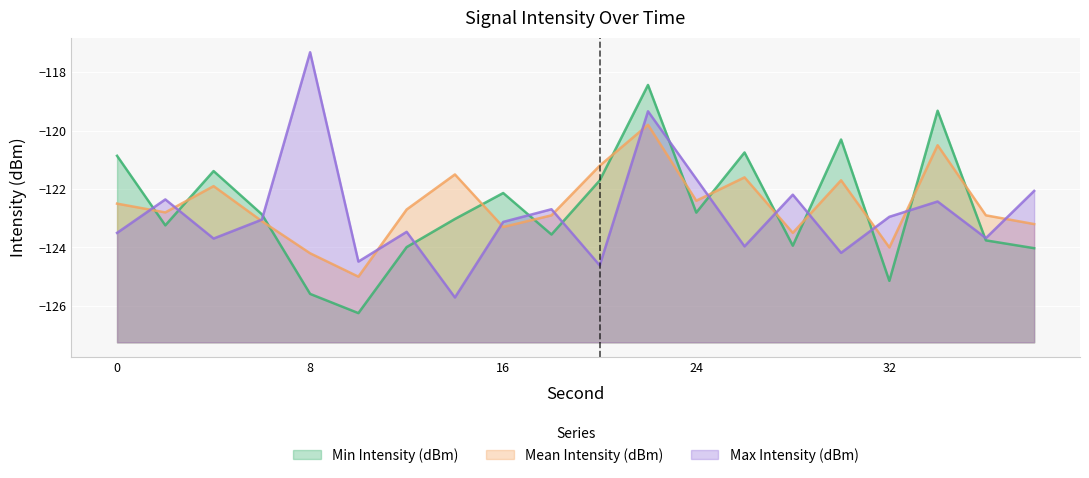

Reading left to right, list all the values displayed in this chart.

Min Intensity (dBm): -120.9	-123.2	-121.4	-122.9	-125.6	-126.2	-124.0	-123.0	-122.1	-123.6	-121.7	-118.4	-122.8	-120.7	-123.9	-120.3	-125.1	-119.3	-123.8	-124.0
Mean Intensity (dBm): -122.5	-122.8	-121.9	-123.1	-124.2	-125.0	-122.7	-121.5	-123.3	-122.9	-121.2	-119.8	-122.4	-121.6	-123.5	-121.7	-124.0	-120.5	-122.9	-123.2
Max Intensity (dBm): -123.5	-122.4	-123.7	-123.0	-117.3	-124.5	-123.5	-125.7	-123.1	-122.7	-124.6	-119.3	-121.7	-124.0	-122.2	-124.2	-123.0	-122.4	-123.7	-122.1